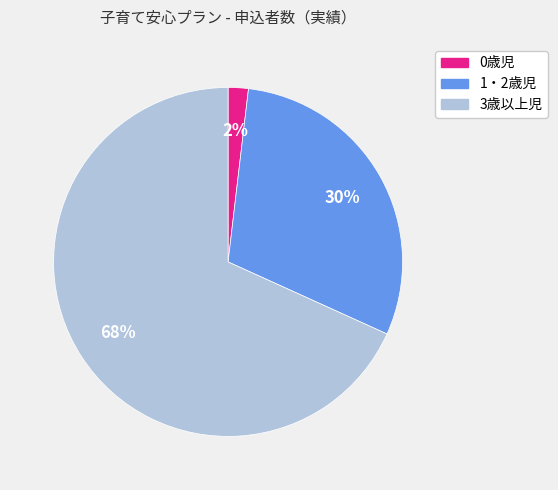

Which slice is the largest?

3歳以上児